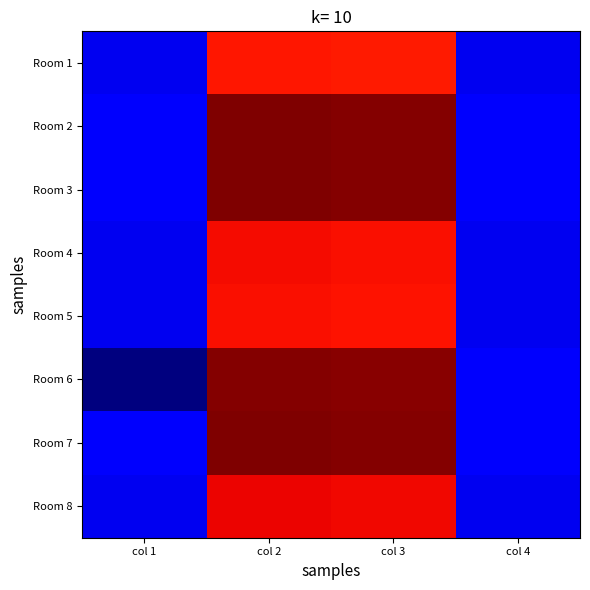

Reading right to left, list all the values displayed in this chart.

Room 1: col 4=542.8	col 3=4864.1	col 2=4884.8	col 1=542.8
Room 2: col 4=611.5	col 3=5480.2	col 2=5503.5	col 1=611.5
Room 3: col 4=613.5	col 3=5498.6	col 2=5521.9	col 1=613.5
Room 4: col 4=550.6	col 3=4938.1	col 2=4958.6	col 1=551.0
Room 5: col 4=546.7	col 3=4901.1	col 2=4921.7	col 1=546.9
Room 6: col 4=610.5	col 3=5470.8	col 2=5494.2	col 1=0.0
Room 7: col 4=613.5	col 3=5498.6	col 2=5521.9	col 1=613.5
Room 8: col 4=555.1	col 3=4974.5	col 2=4995.6	col 1=554.5